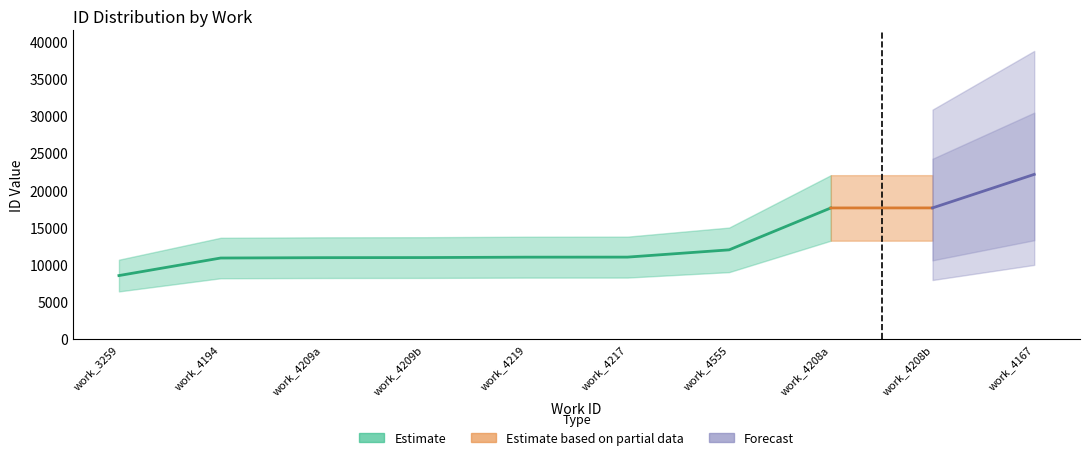

What is the sum of all values?

132513